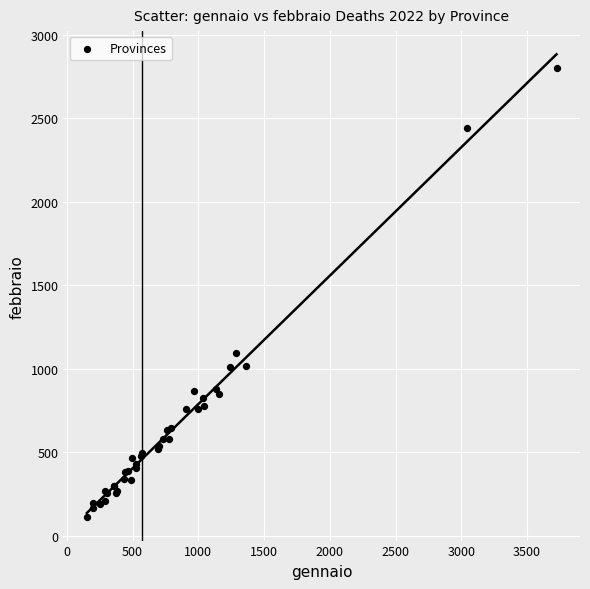

What Y value in the scatter plot is closest to 1455?

1095